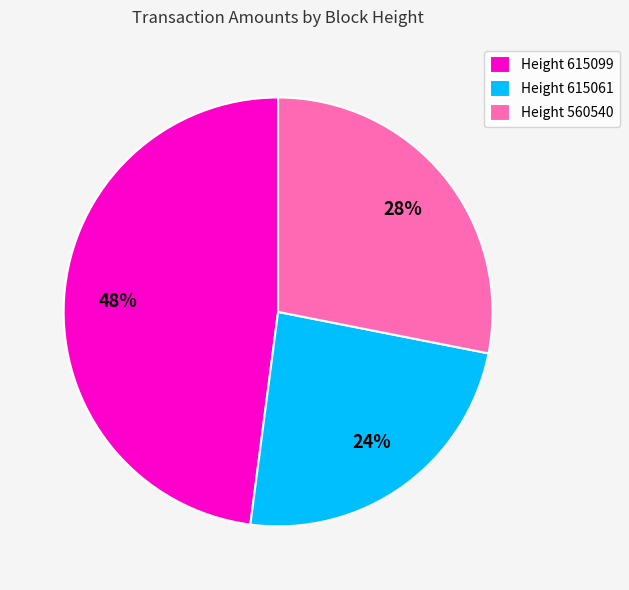

To the nearest percent, what is the combined percentage of Height 560540 and Height 615061?

52%